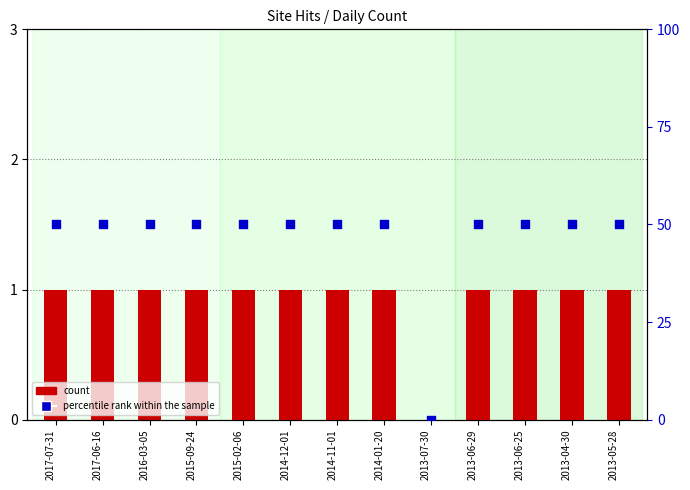

Which series reaches the minimum Y coordinate?

count